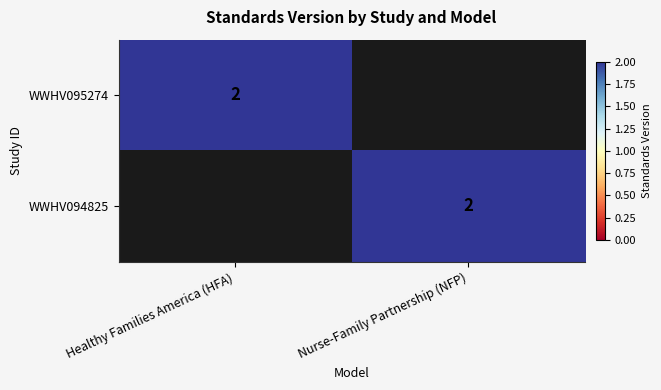

The value of WWHV094825 at Nurse-Family Partnership (NFP) is 3. True or false?

False